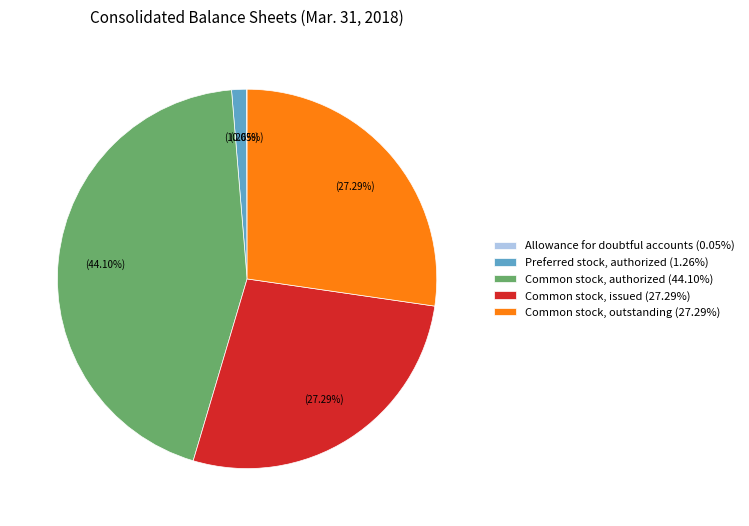

Approximately how many times larger is the value at Common stock, authorized compared to Common stock, issued?

1.6